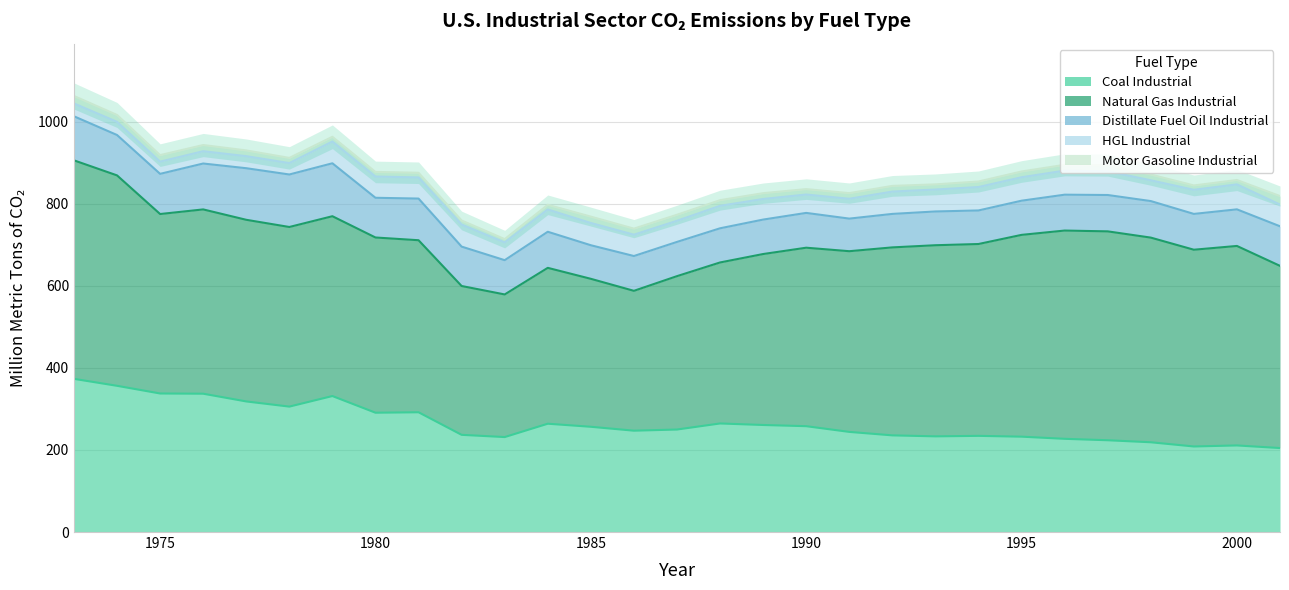

True or false: Distillate Fuel Oil Industrial and Natural Gas Industrial cross at least once.

False